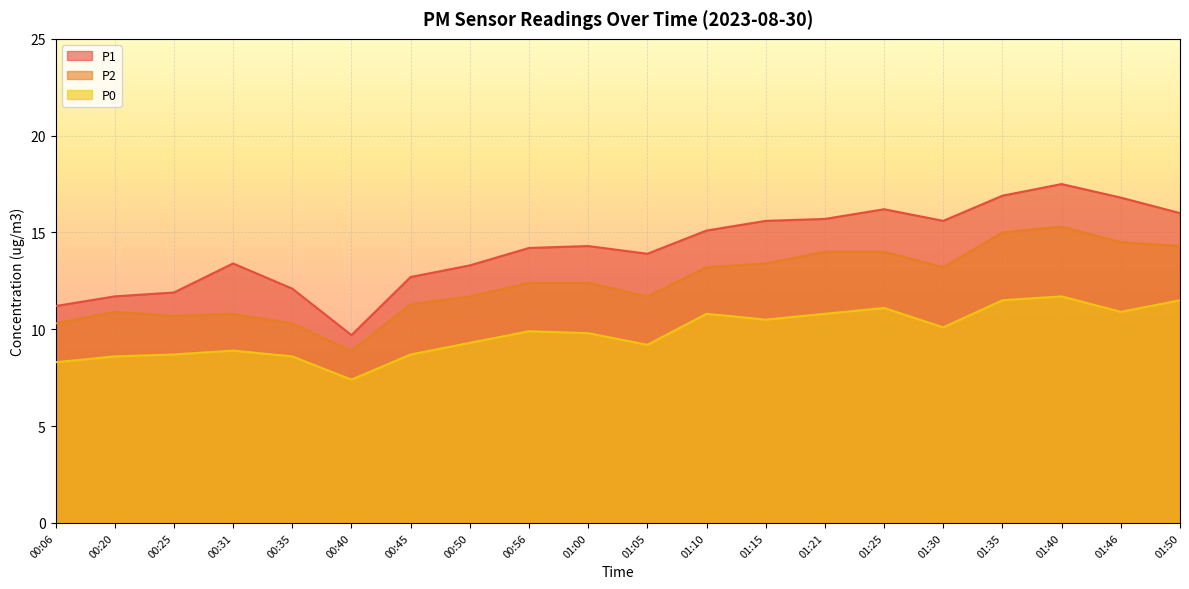

Reading left to right, list all the values displayed in this chart.

P1: 11.2	11.7	11.9	13.4	12.1	9.7	12.7	13.3	14.2	14.3	13.9	15.1	15.6	15.7	16.2	15.6	16.9	17.5	16.8	16.0
P2: 10.3	10.9	10.7	10.8	10.3	8.9	11.3	11.7	12.4	12.4	11.7	13.2	13.4	14.0	14.0	13.2	15.0	15.3	14.5	14.3
P0: 8.3	8.6	8.7	8.9	8.6	7.4	8.7	9.3	9.9	9.8	9.2	10.8	10.5	10.8	11.1	10.1	11.5	11.7	10.9	11.5